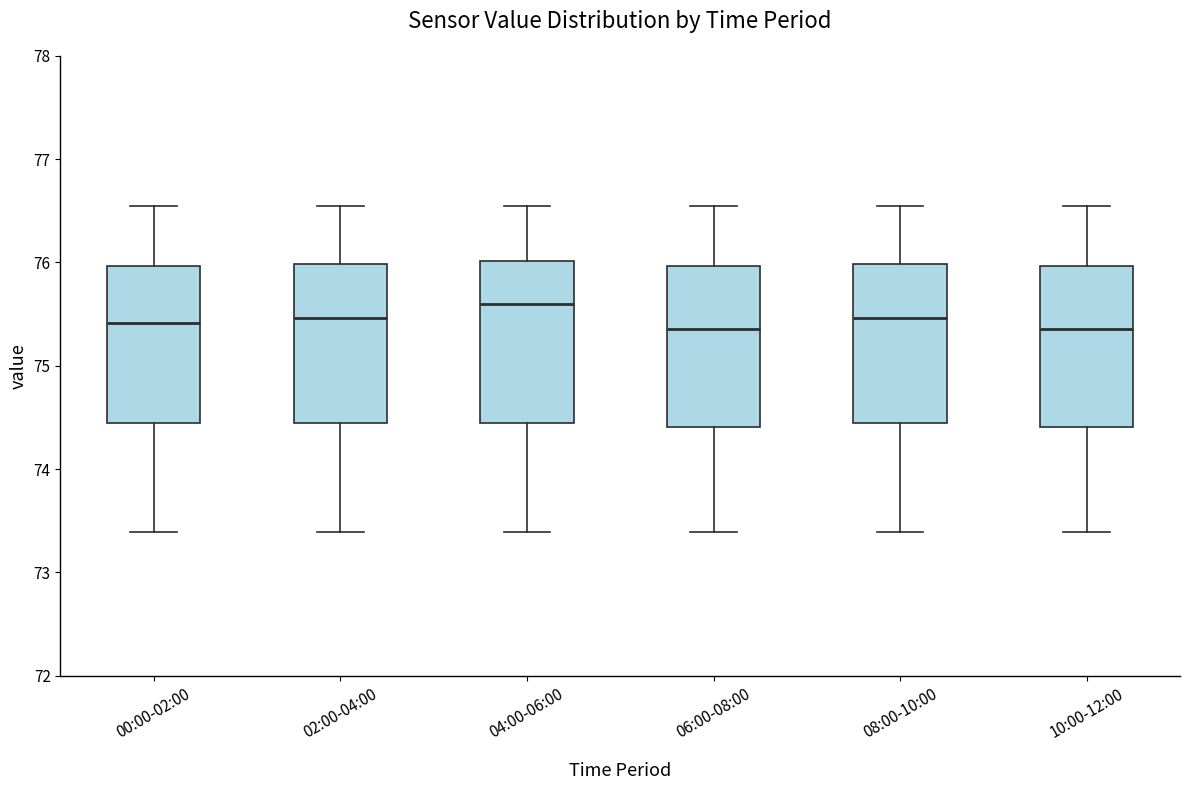

Reading left to right, transcribe this box plot: for each box, give where its median line is, the range the box spans, and where its two whiskers end, as read against the y-axis. The values are not printed on the chart, so give them approximately, as read against the axis.

00:00-02:00: median 75.4, box 74.5 to 76.0, whiskers 73.4 to 76.6
02:00-04:00: median 75.5, box 74.5 to 76.0, whiskers 73.4 to 76.6
04:00-06:00: median 75.6, box 74.5 to 76.0, whiskers 73.4 to 76.6
06:00-08:00: median 75.4, box 74.4 to 76.0, whiskers 73.4 to 76.6
08:00-10:00: median 75.5, box 74.5 to 76.0, whiskers 73.4 to 76.6
10:00-12:00: median 75.4, box 74.4 to 76.0, whiskers 73.4 to 76.6